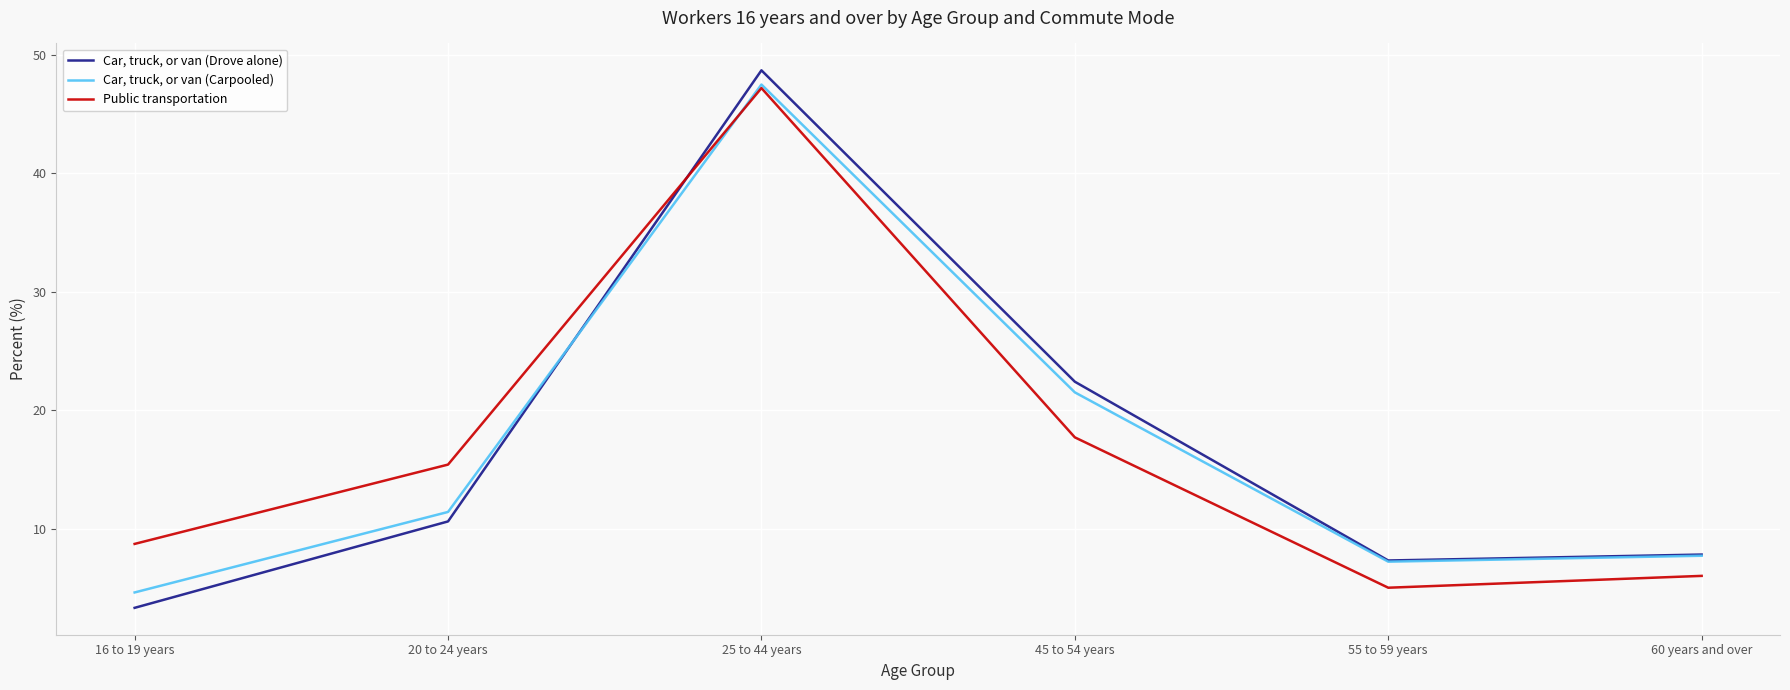

What is the difference between the maximum and minimum values in the Public transportation series?

42.2